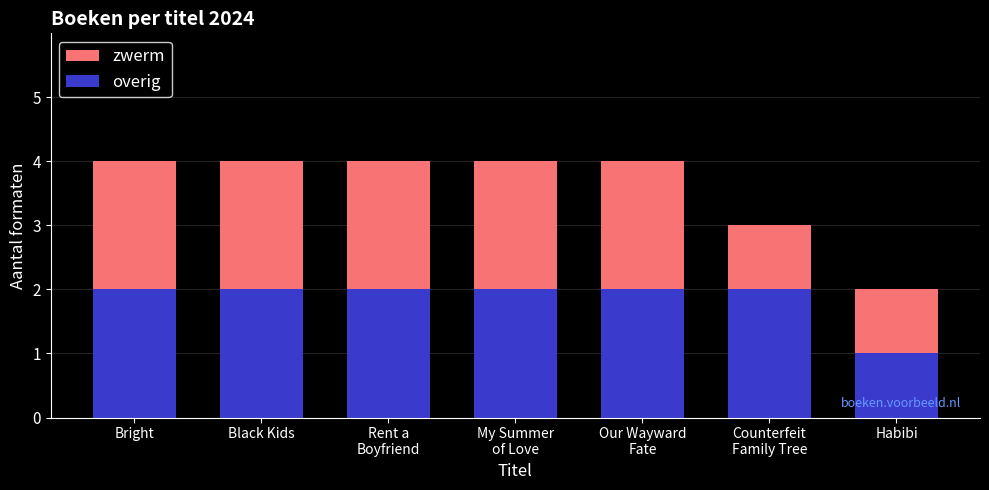

The value of overig at Habibi is 1. True or false?

True